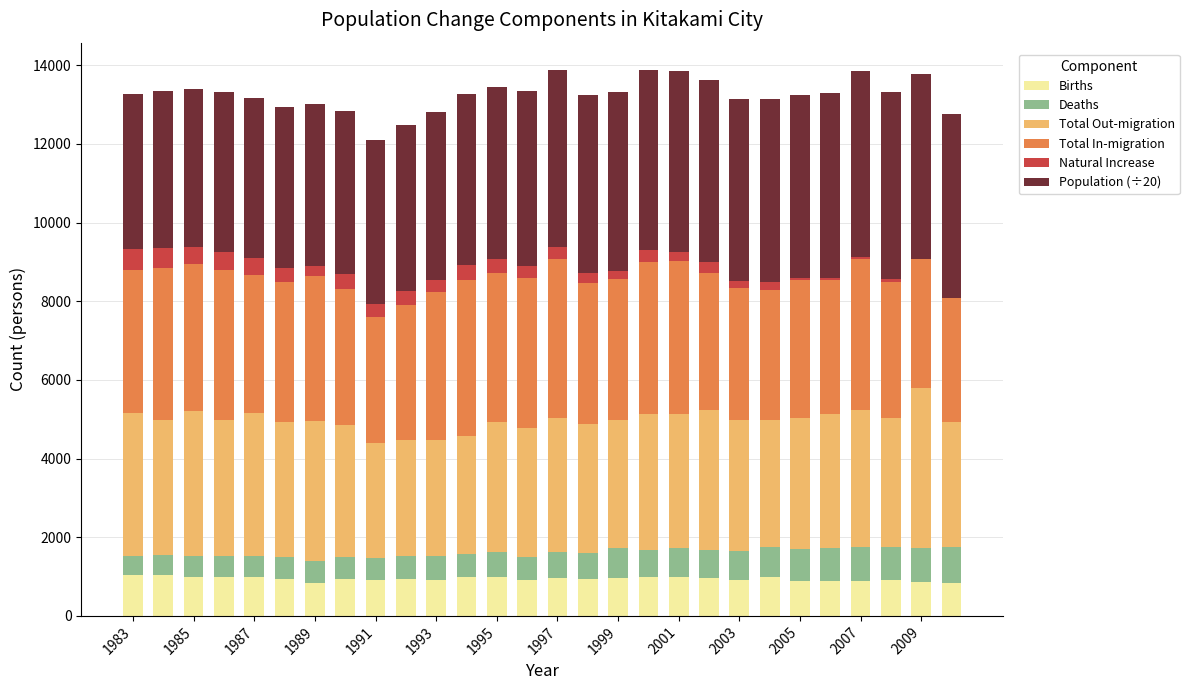

What is the maximum value for Births?

1035.0